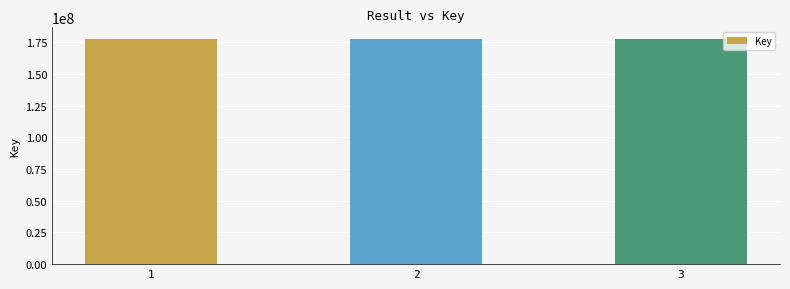

What is the average value?

177929751